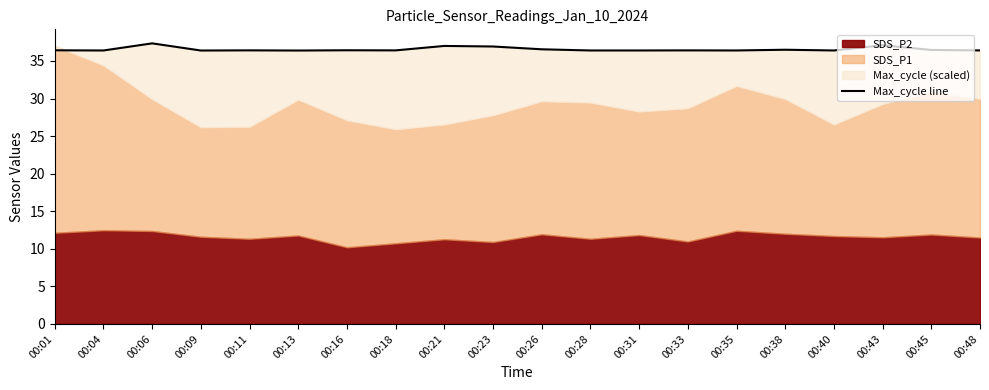

Does the chart have visible grid lines?

No